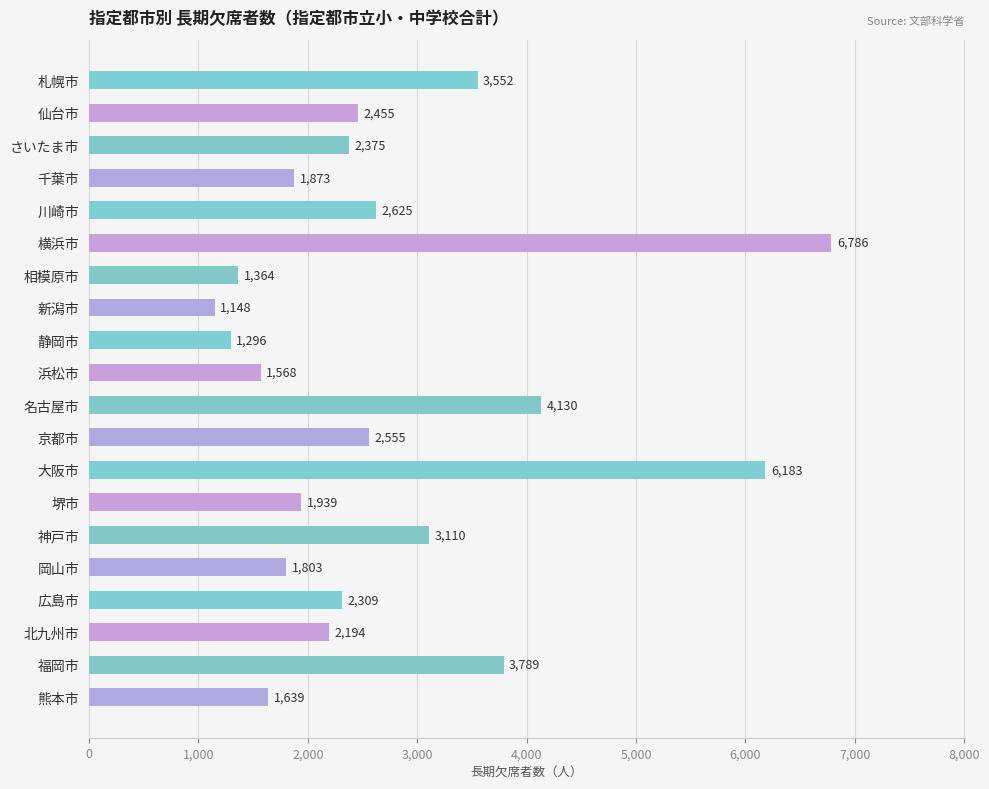

Reading bottom to top, extract all data points from this chart.

1639	3789	2194	2309	1803	3110	1939	6183	2555	4130	1568	1296	1148	1364	6786	2625	1873	2375	2455	3552